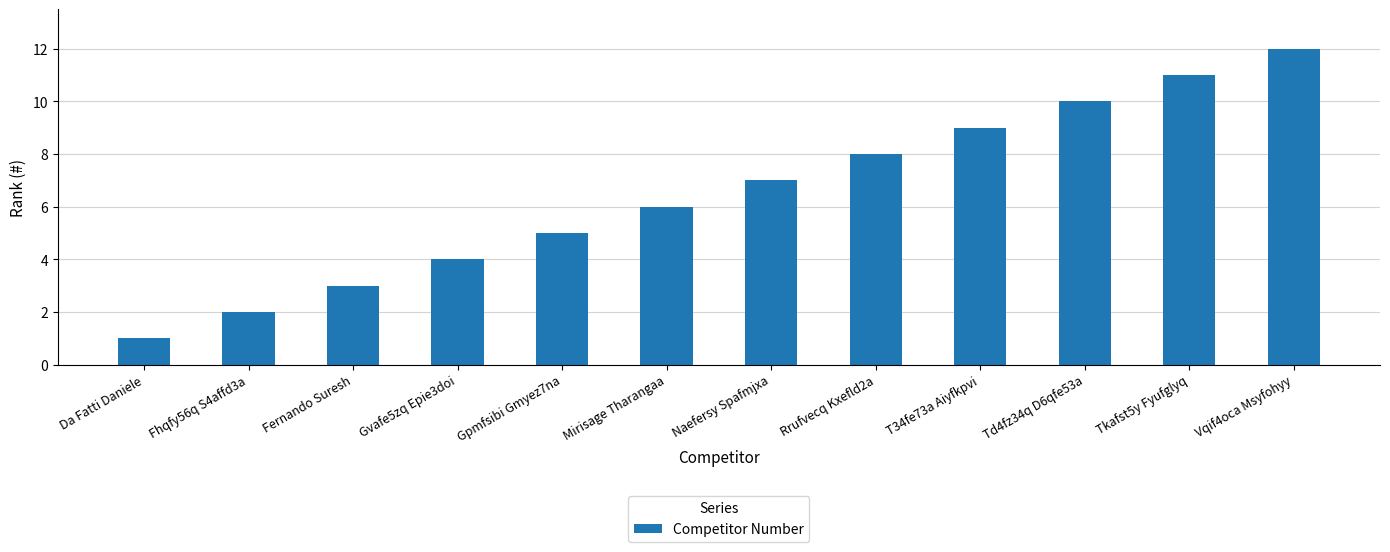

What is the value of the 7th bar from the left?

7